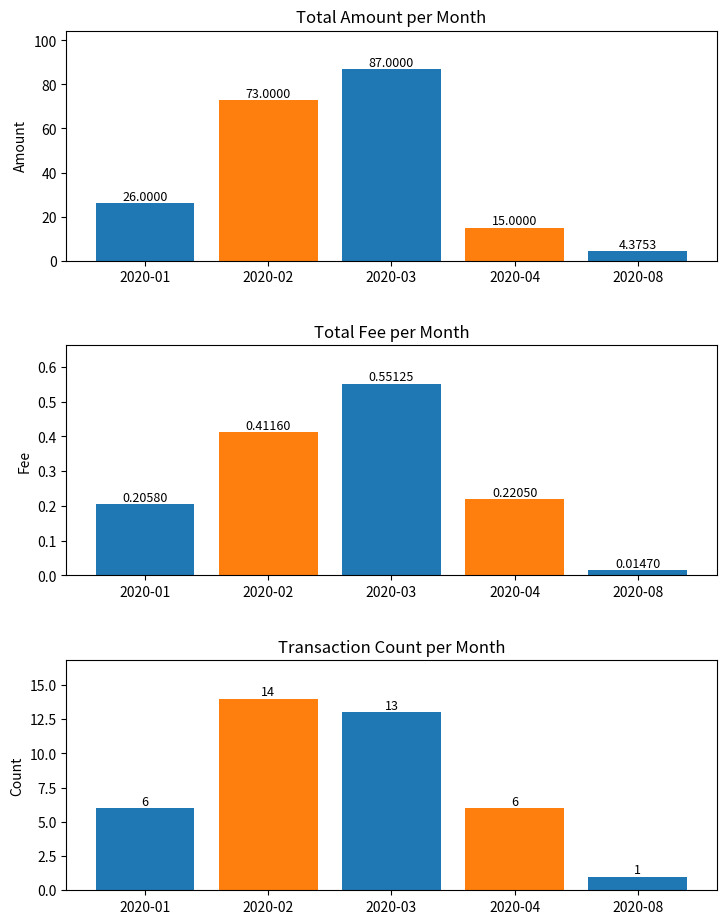

Rank the series by their maximum value, from lowest to highest.

Total Fee, Transaction Count, Total Amount